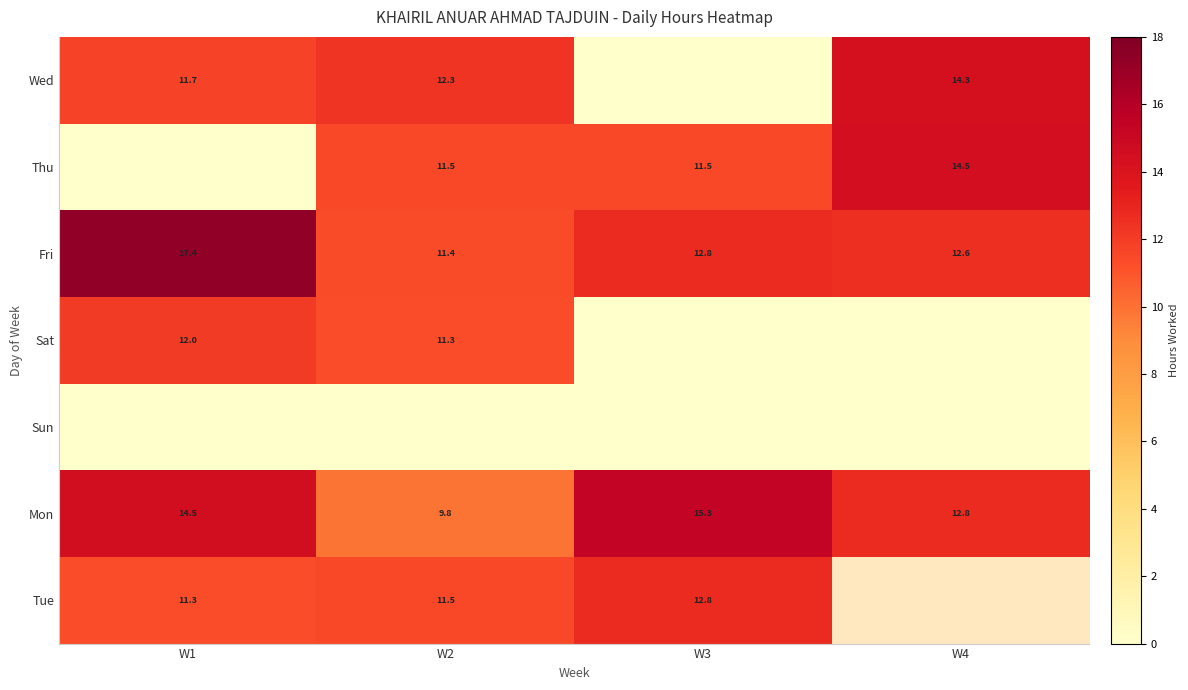

Which category has the lowest value in the Thu series?

W1